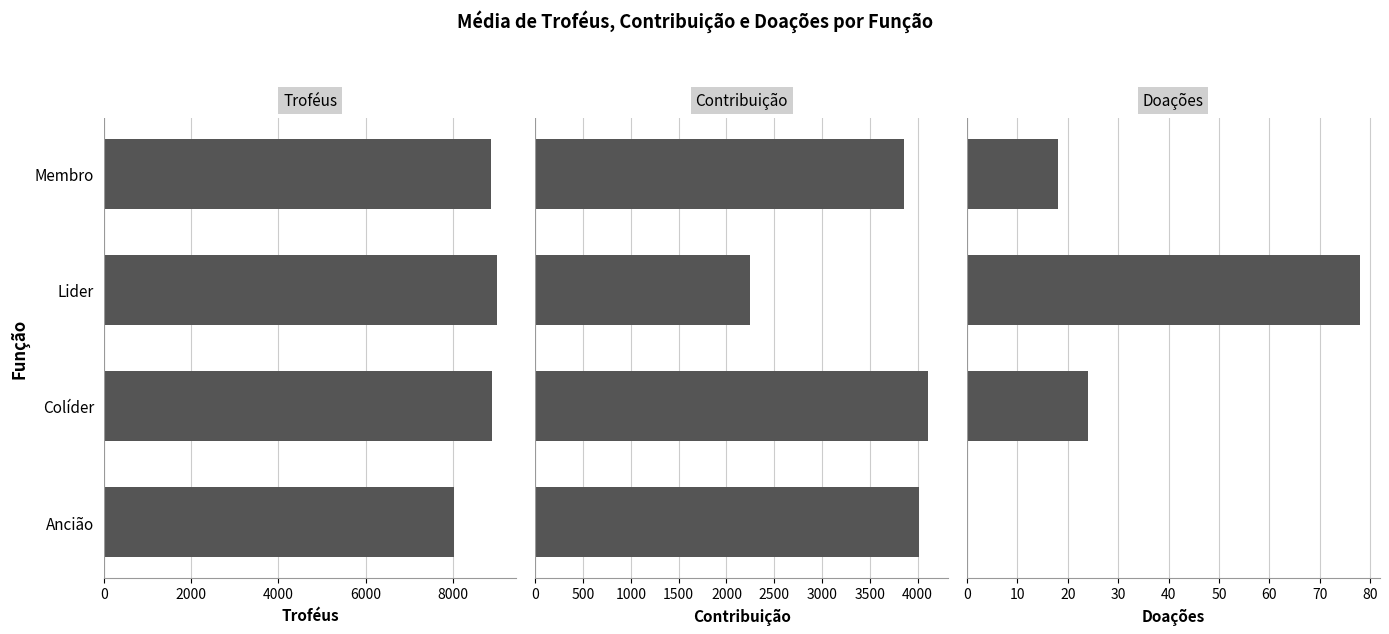

Reading left to right, extract all data points from this chart.

Troféus: 8026	8893	9000	8867
Contribuição: 4013	4113	2250	3859
Doações: 0	24	78	18